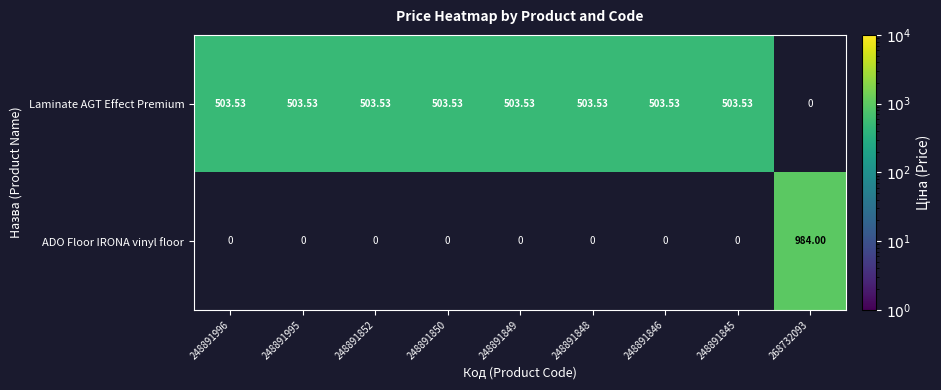

At how many categories does at least one series exceed 660?

1